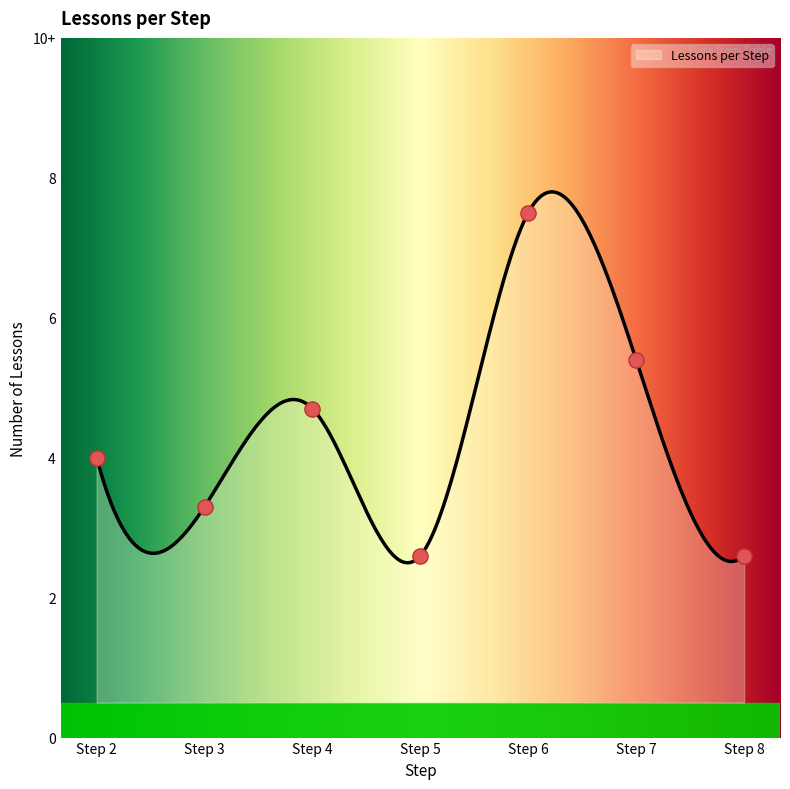

What is the change in value from Step 4 to Step 8?

-21